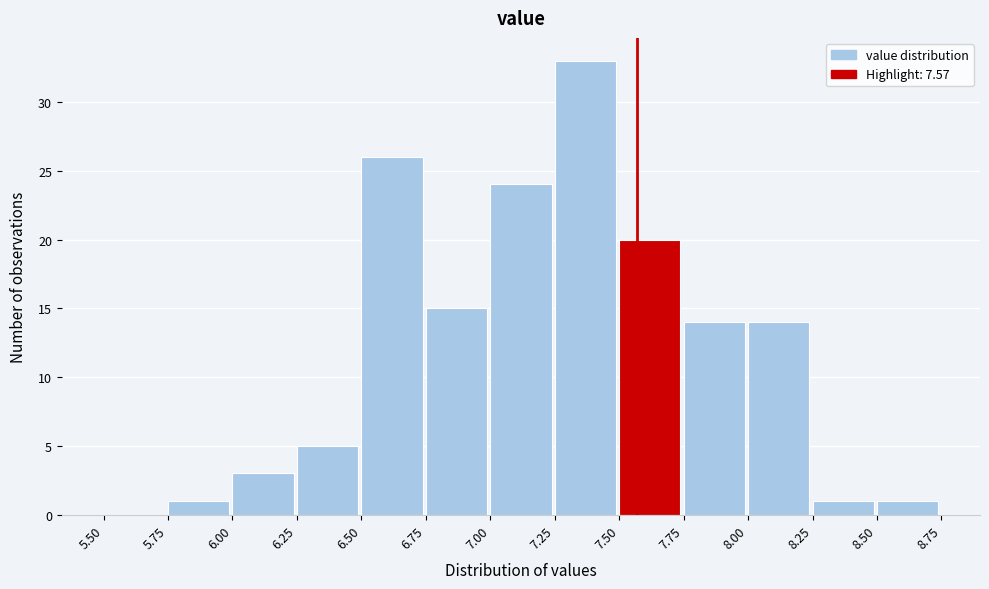

Reading left to right, list every bar in this chart as the range it spans on the x-axis followed by its height. The values are not printed on the chart, so give them approximately, as read against the axis.

5.50 to 5.75: 0
5.75 to 6.00: 1
6.00 to 6.25: 3
6.25 to 6.50: 5
6.50 to 6.75: 26
6.75 to 7.00: 15
7.00 to 7.25: 24
7.25 to 7.50: 33
7.50 to 7.75: 20
7.75 to 8.00: 14
8.00 to 8.25: 14
8.25 to 8.50: 1
8.50 to 8.75: 1